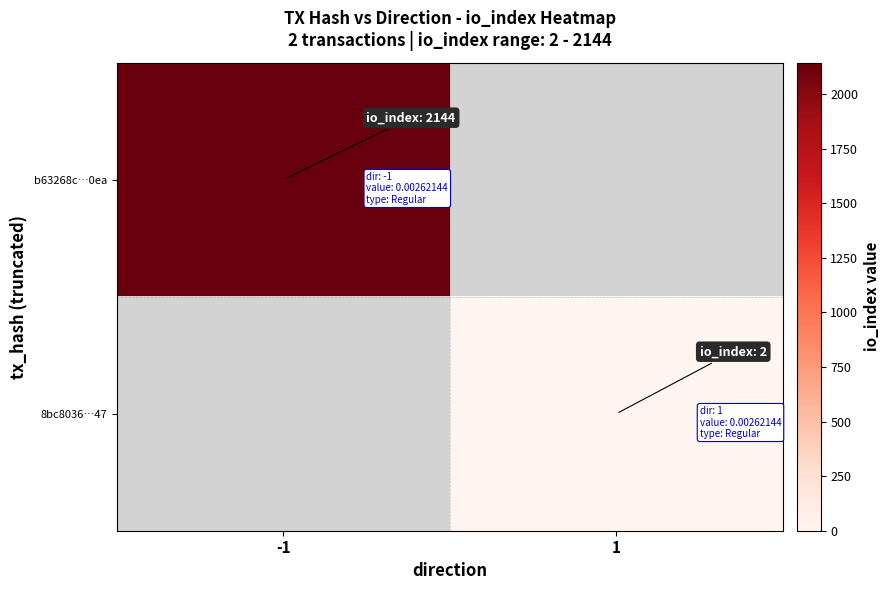

List the series in order of their overall mean, lowest first.

8bc8036…47, b63268c…0ea